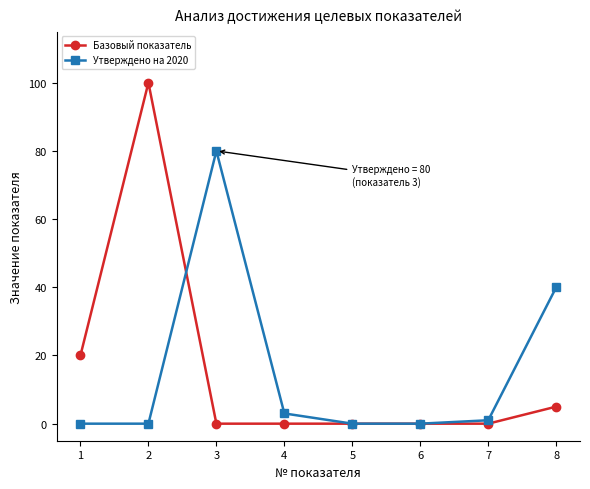

Which series changed the most between 2 and 6?

Базовый показатель